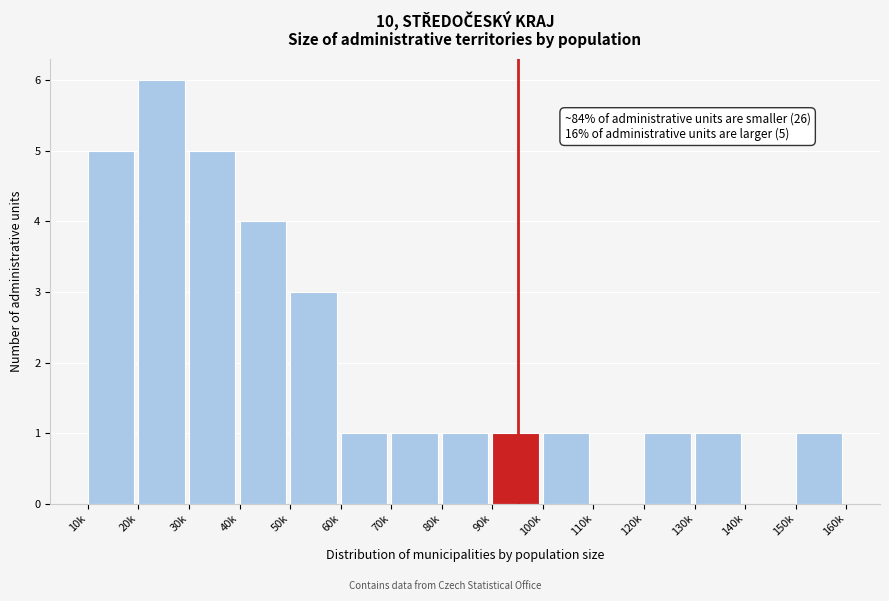

Reading left to right, what are all the values shown in this chart?

10k=5	20k=6	30k=5	40k=4	50k=3	60k=1	70k=1	80k=1	90k=1	100k=1	110k=0	120k=1	130k=1	140k=0	150k=1